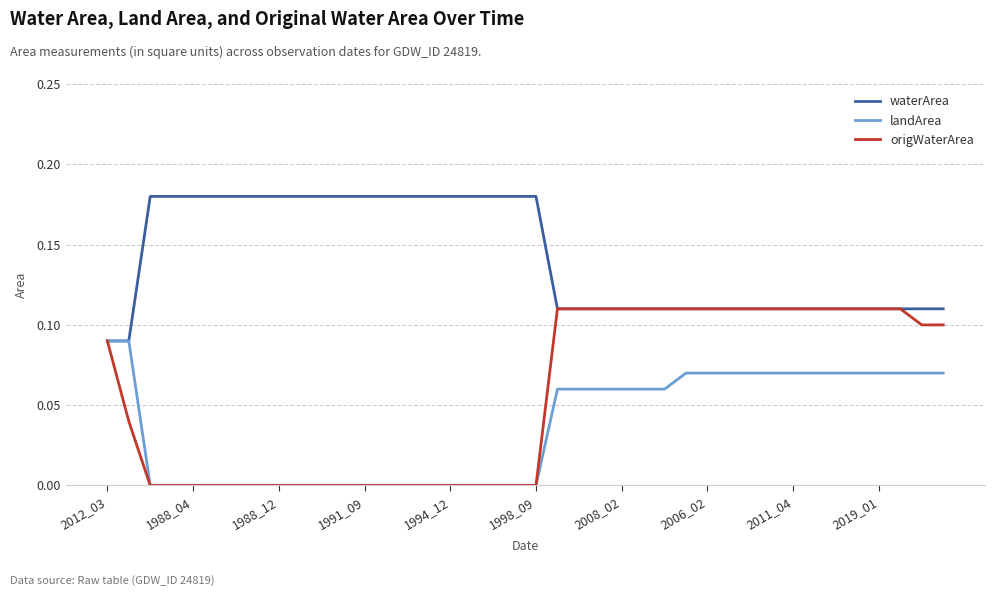

List the series in order of their overall mean, lowest first.

landArea, origWaterArea, waterArea